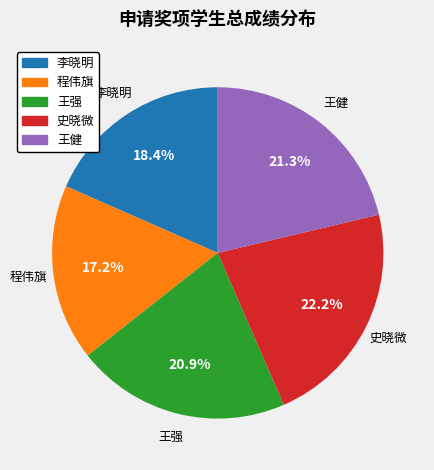

What is the largest slice in the pie chart?

史晓微